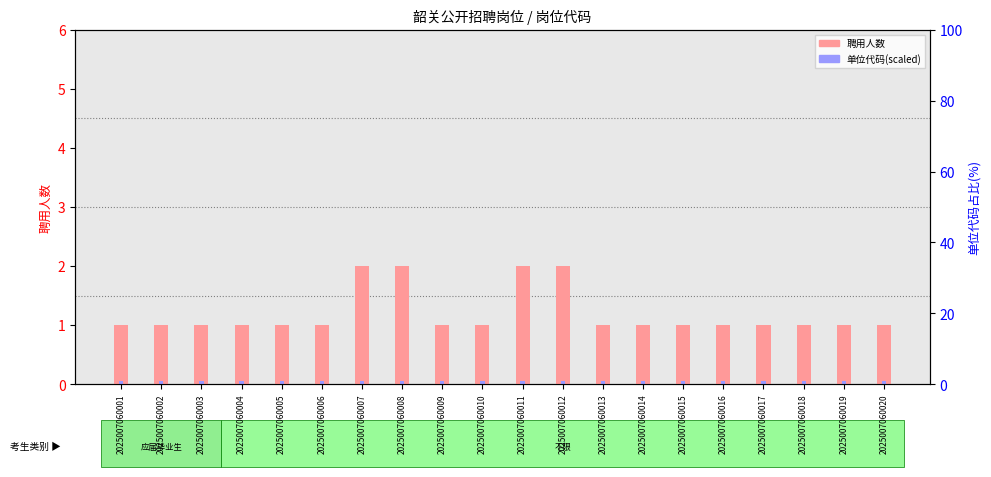

Reading right to left, transcribe all the data shown in this chart.

聘用人数: 1.0	1.0	1.0	1.0	1.0	1.0	1.0	1.0	2.0	2.0	1.0	1.0	2.0	2.0	1.0	1.0	1.0	1.0	1.0	1.0
单位代码(scaled): 0.1	0.1	0.1	0.1	0.1	0.1	0.1	0.1	0.1	0.1	0.1	0.1	0.1	0.1	0.1	0.1	0.1	0.1	0.1	0.1